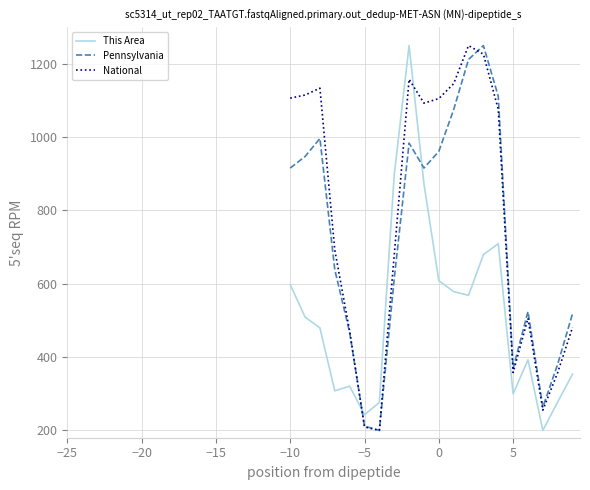

Which series has the largest total across all categories?

National